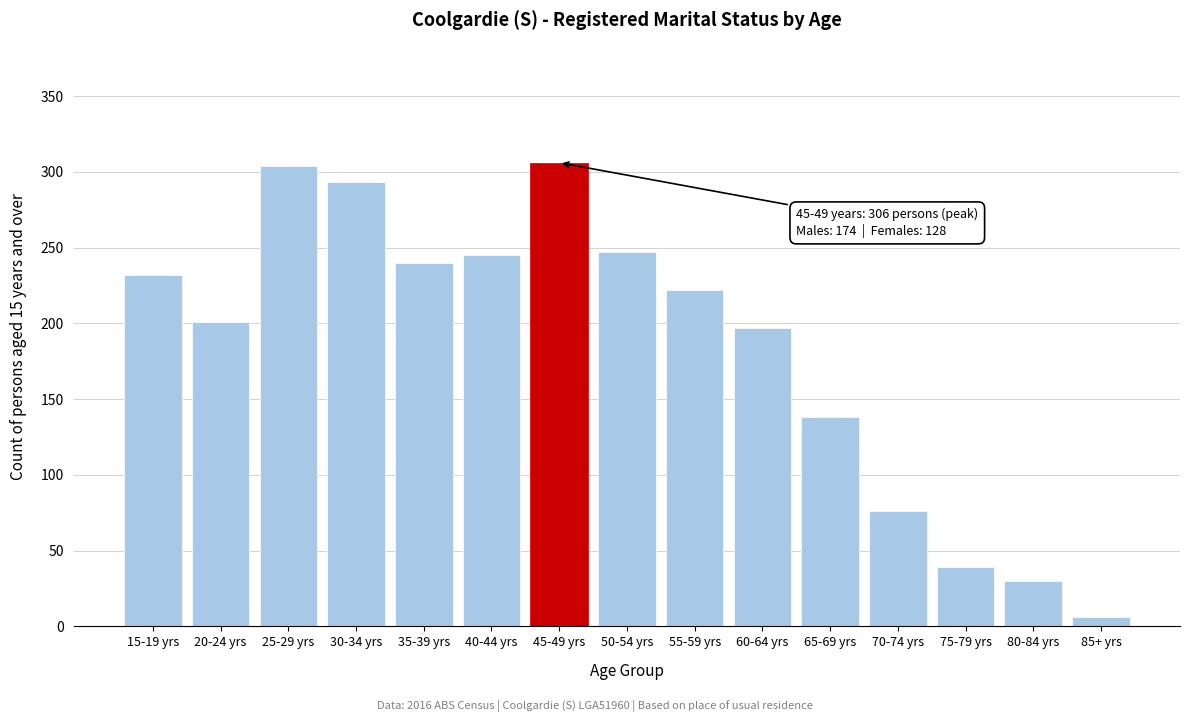

Reading left to right, transcribe all the data shown in this chart.

232	201	304	293	240	245	306	247	222	197	138	76	39	30	6